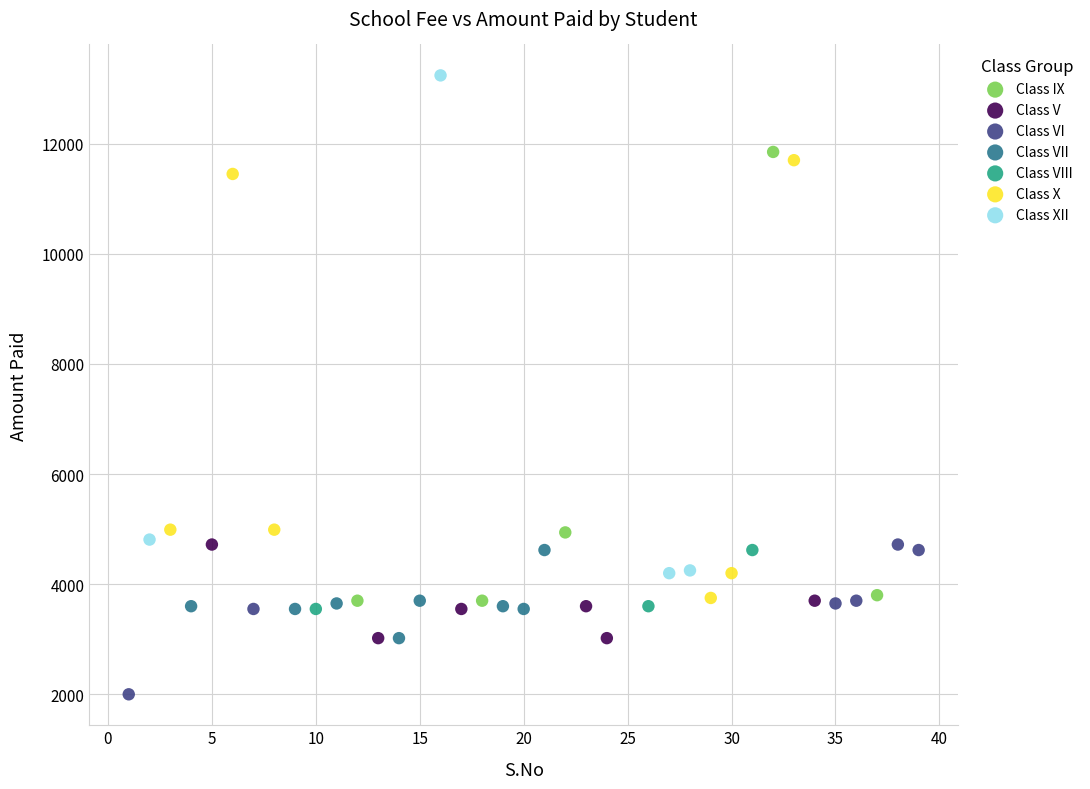

Which series contains the highest Y value?

Class XII